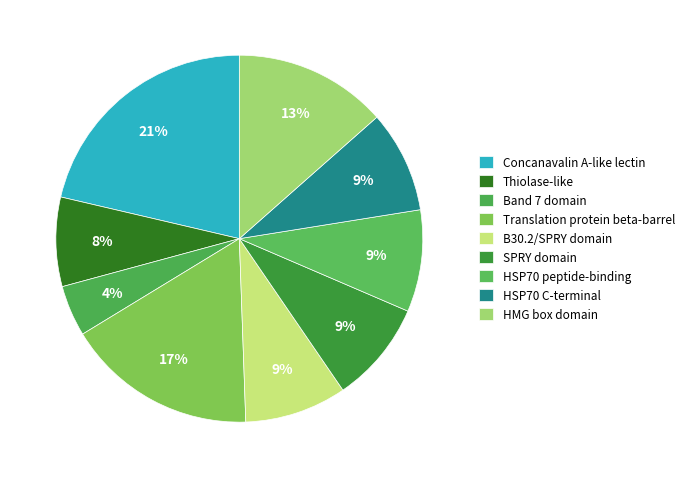

Is there a majority slice in this chart?

No